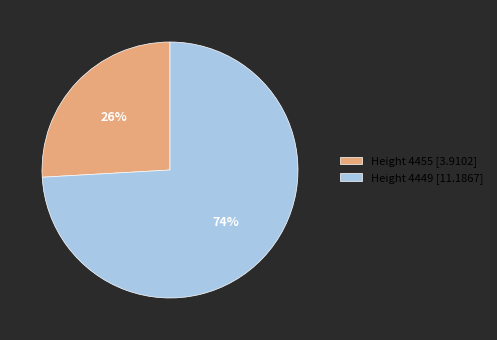

To the nearest percent, what is the combined percentage of Height 4455 [3.9102] and Height 4449 [11.1867]?

100%